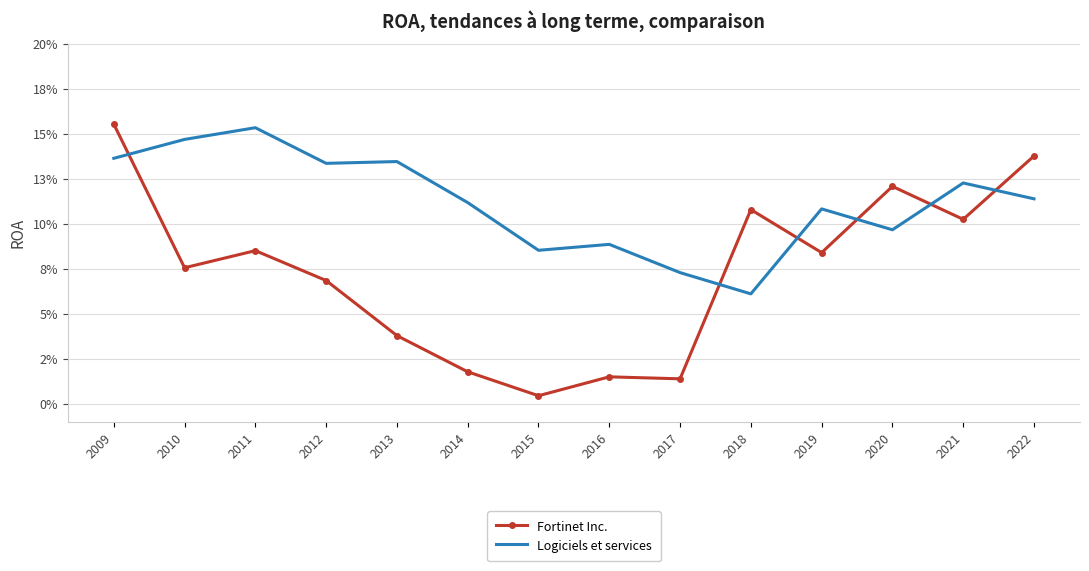

Rank the series at 2018 from highest to lowest value.

Fortinet Inc., Logiciels et services